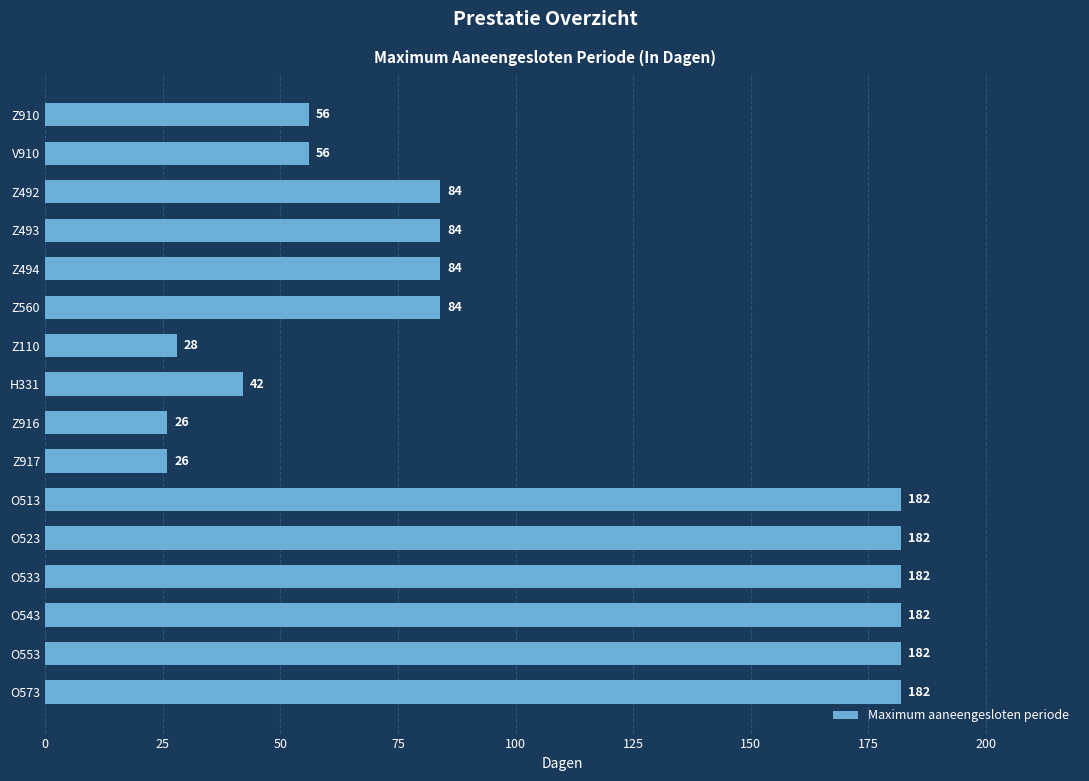

Between Z560 and Z916, which is larger?

Z560